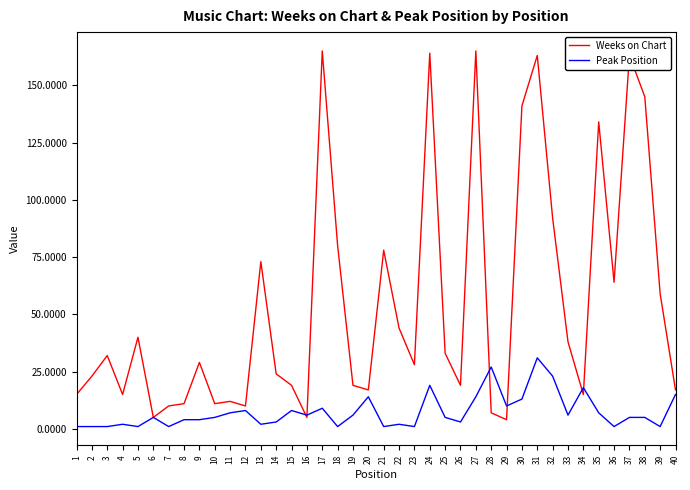

What is the greatest value displayed?

165